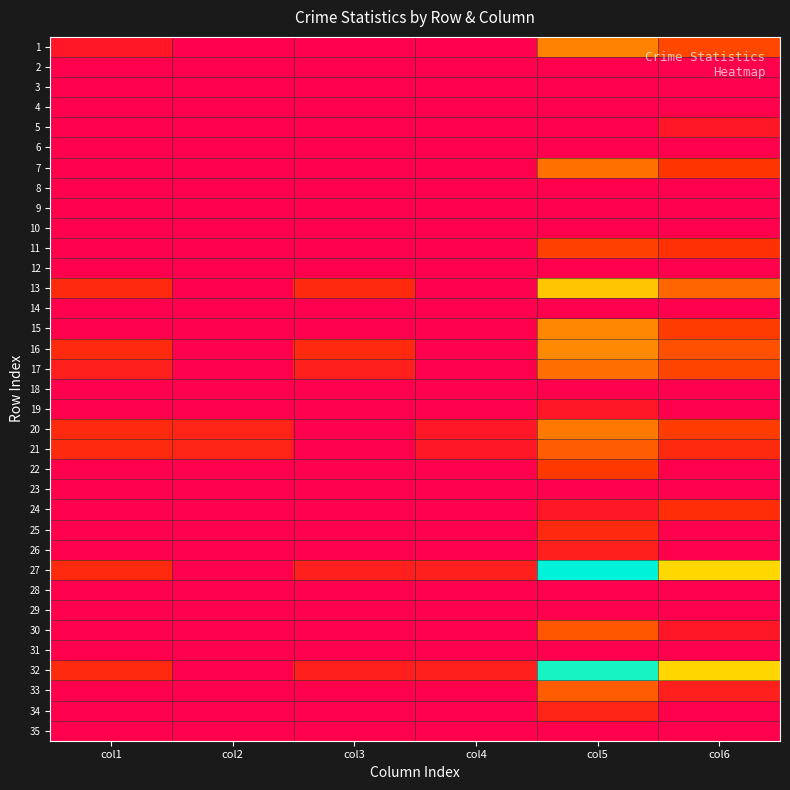

How many series are shown in this chart?

35